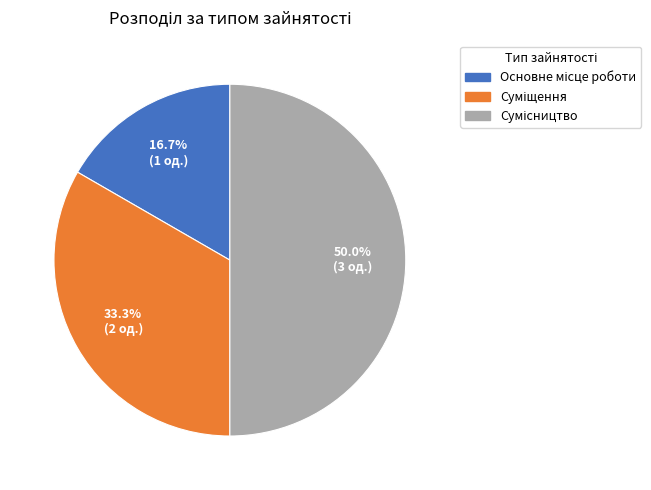

Rank the categories by value from highest to lowest.

Сумісництво, Суміщення, Основне місце роботи